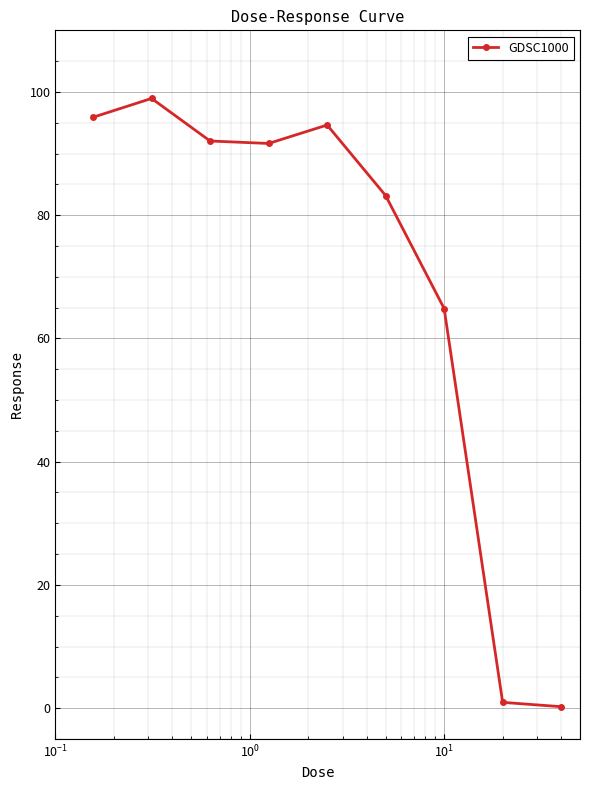

What is the value of the 2nd point from the left?

98.9